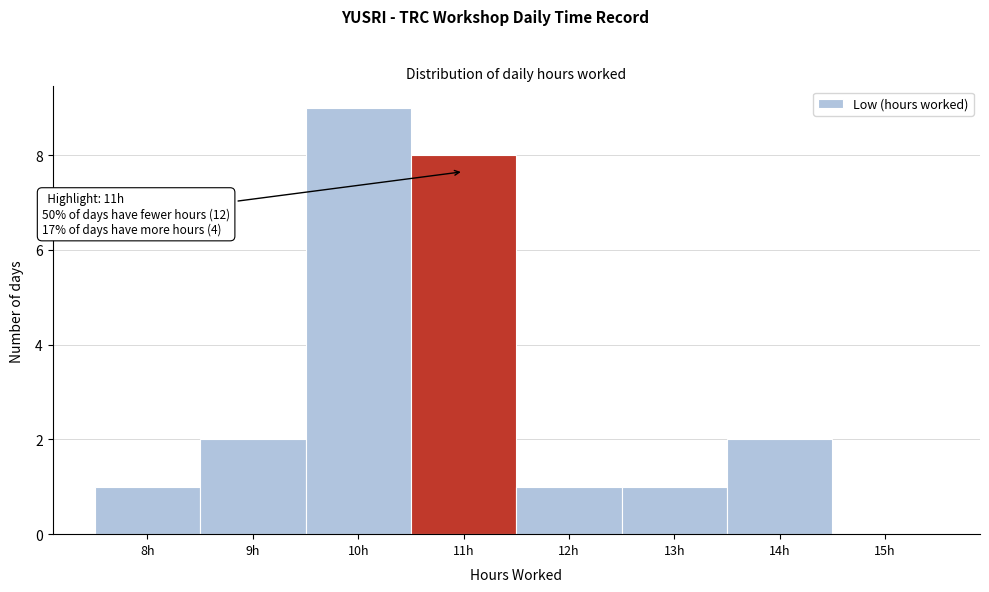

Reading left to right, what are all the values shown in this chart?

8h=1	9h=2	10h=9	11h=8	12h=1	13h=1	14h=2	15h=0